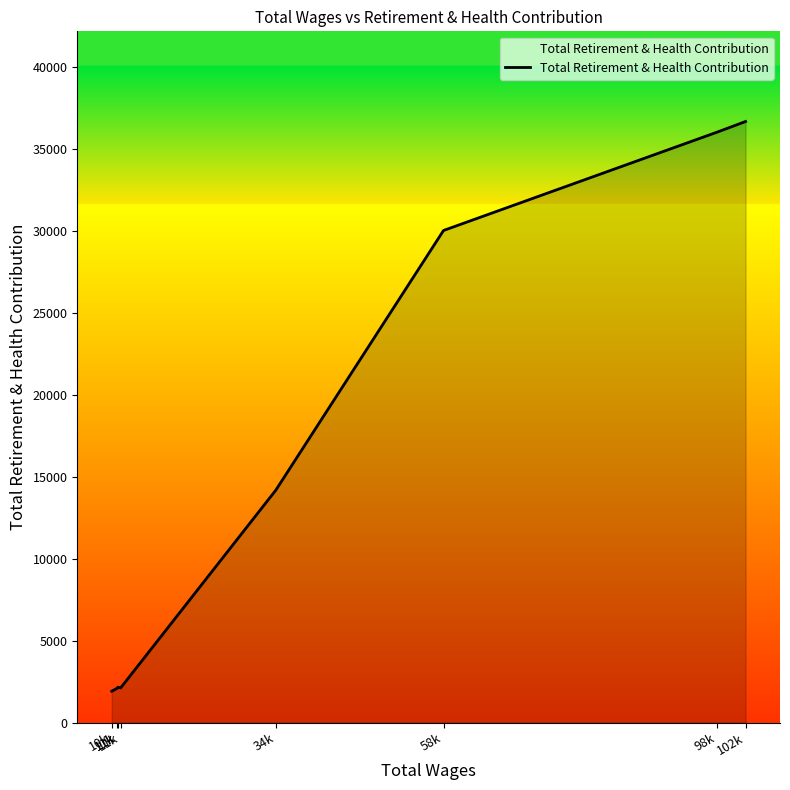

Is this an area chart (filled region under the line)?

Yes